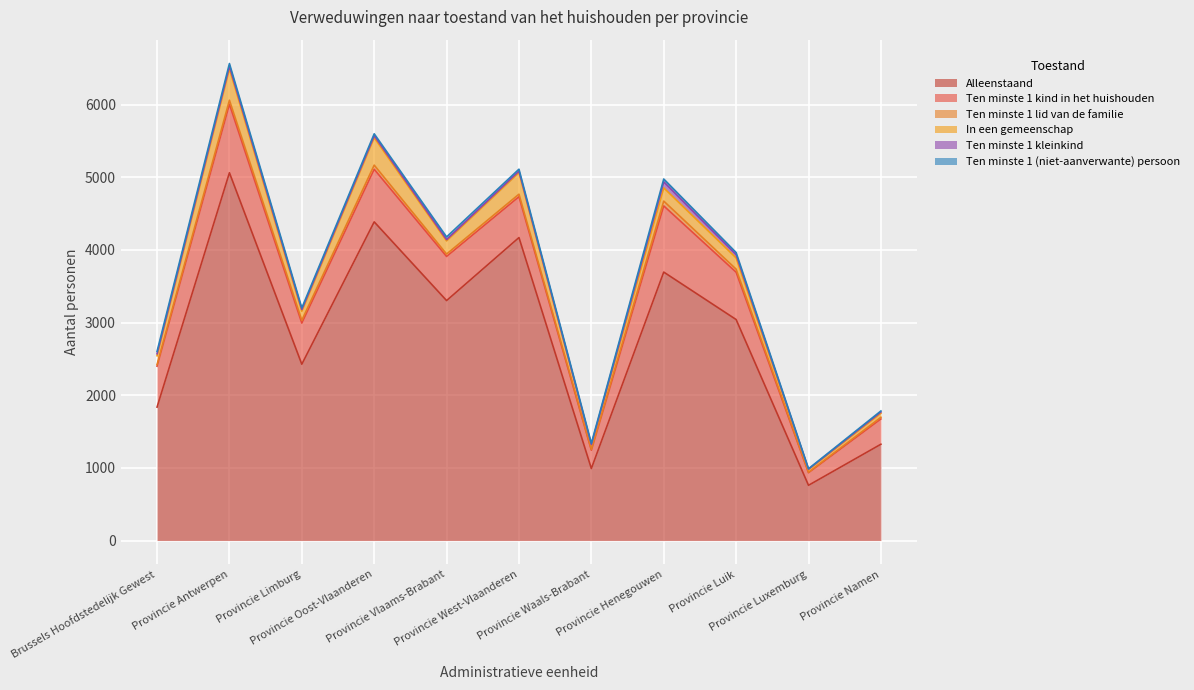

Which label corresponds to the largest value in the chart?

Provincie Antwerpen